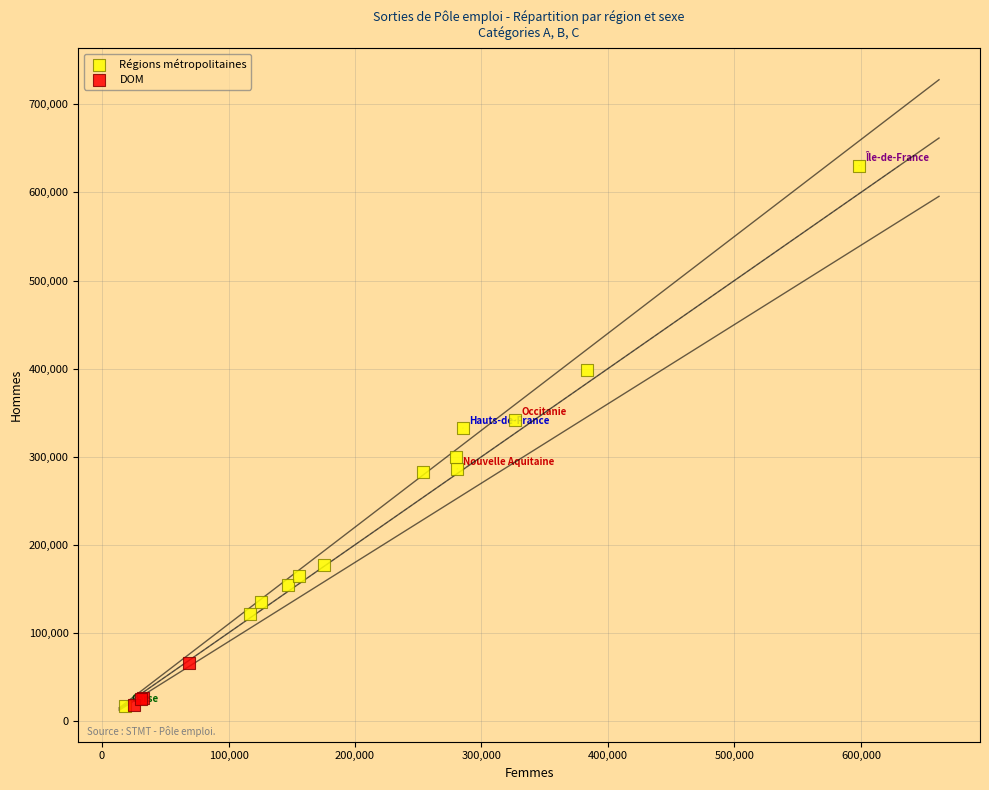

Which series reaches the maximum Y coordinate?

Régions métropolitaines